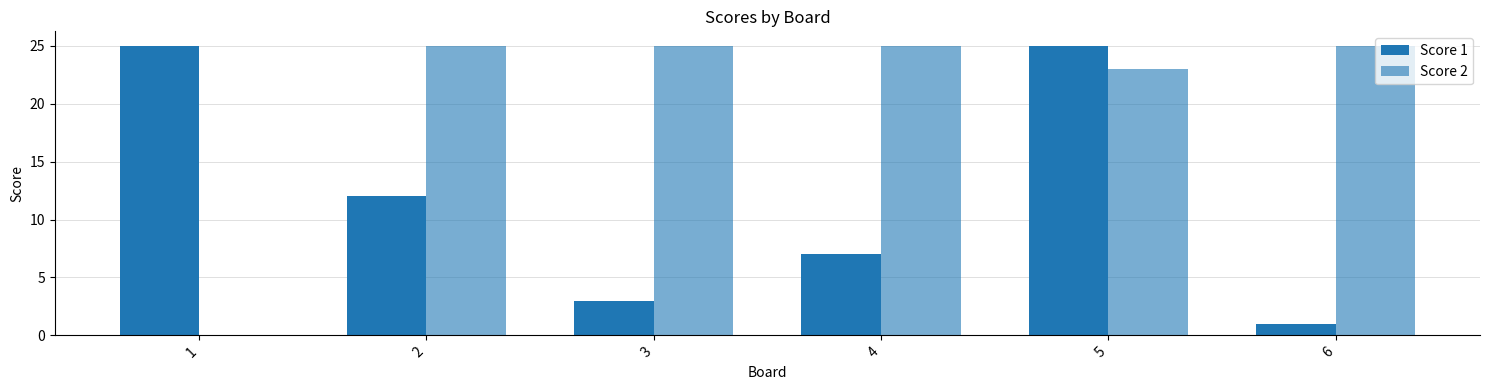

How many groups of bars are there?

6